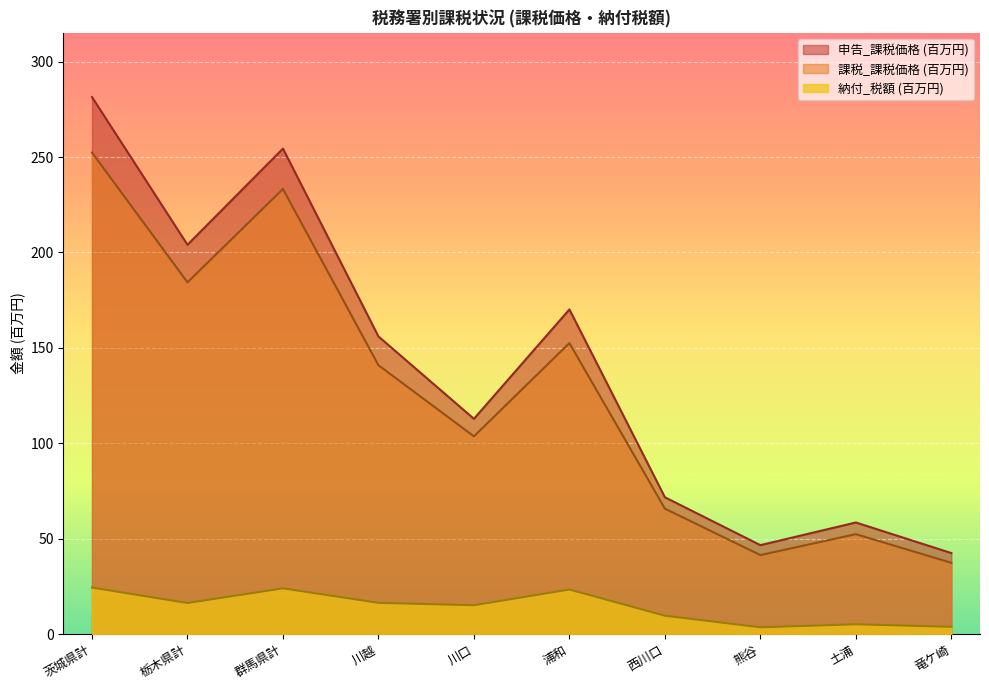

At which category is the sum across all series the highest?

茨城県計